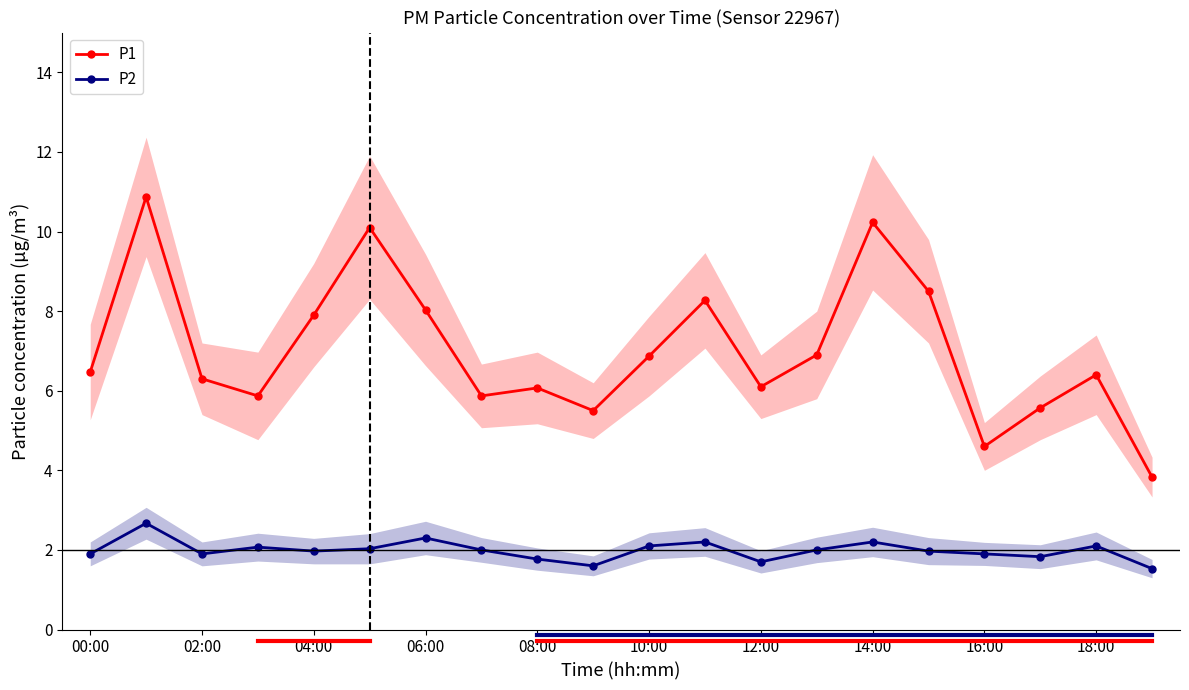

How many data points in P1 are less than 6?

6